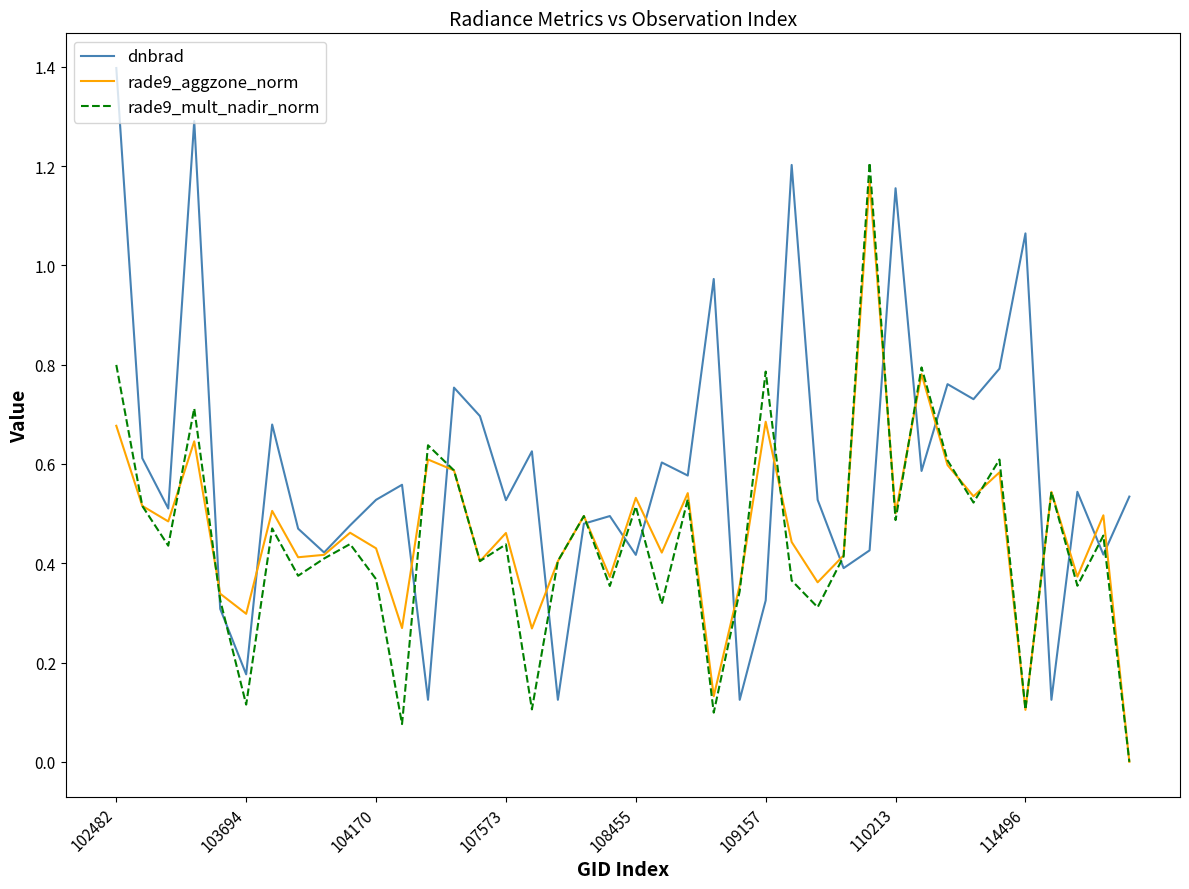

What is the highest value of the dnbrad series?

1.4